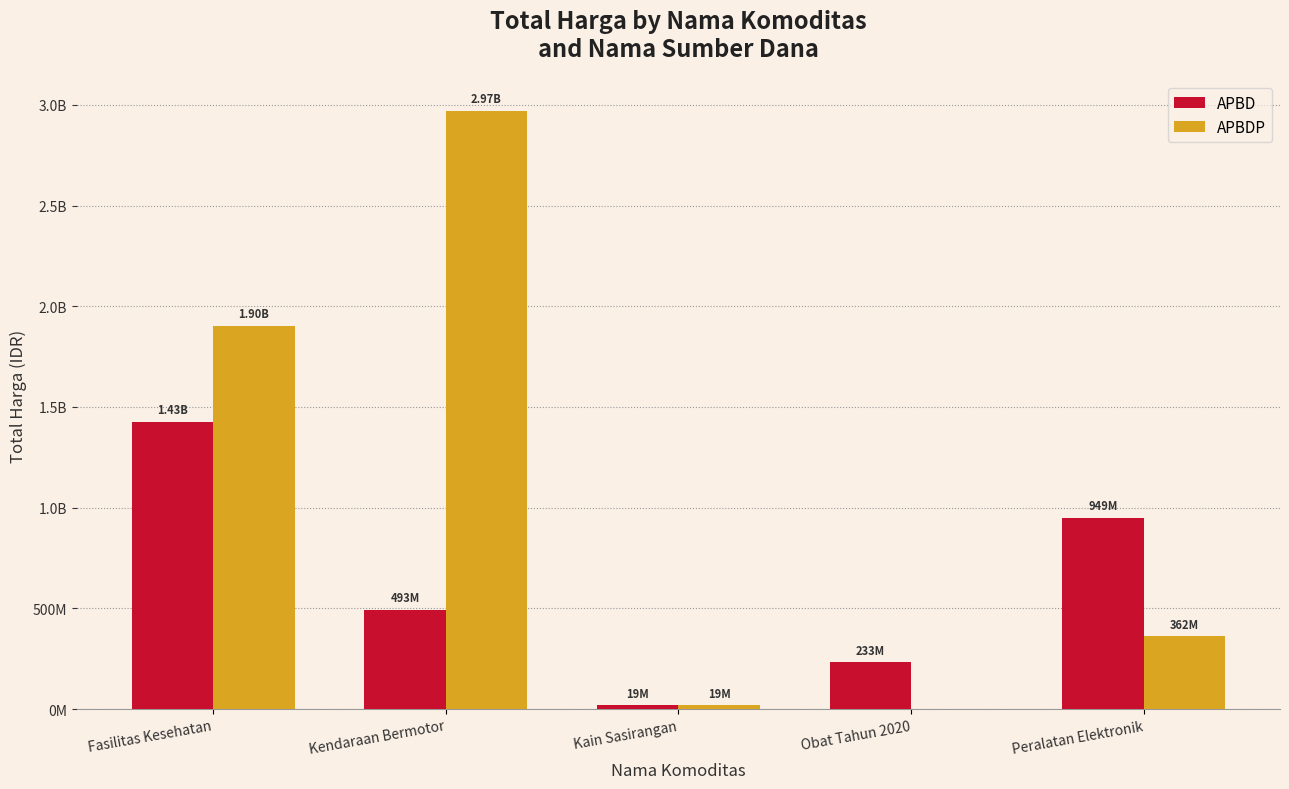

Are the bars grouped side by side (vs. stacked)?

Yes